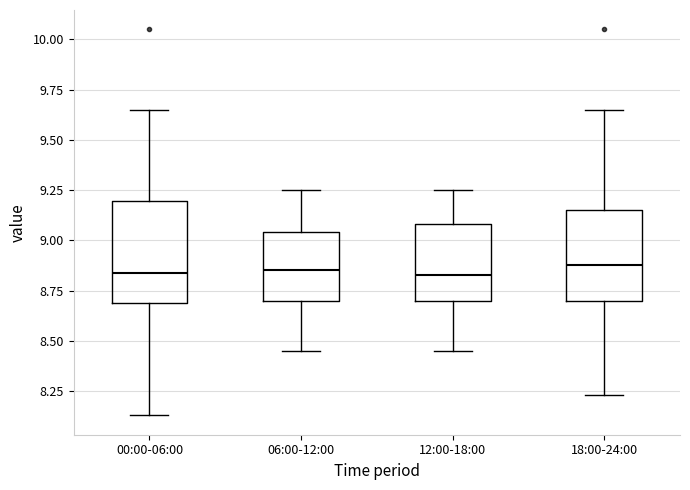

Where is the lower edge of the box for 18:00-24:00 on the y-axis? The values are not printed on the chart, so give them approximately, as read against the axis.

8.70